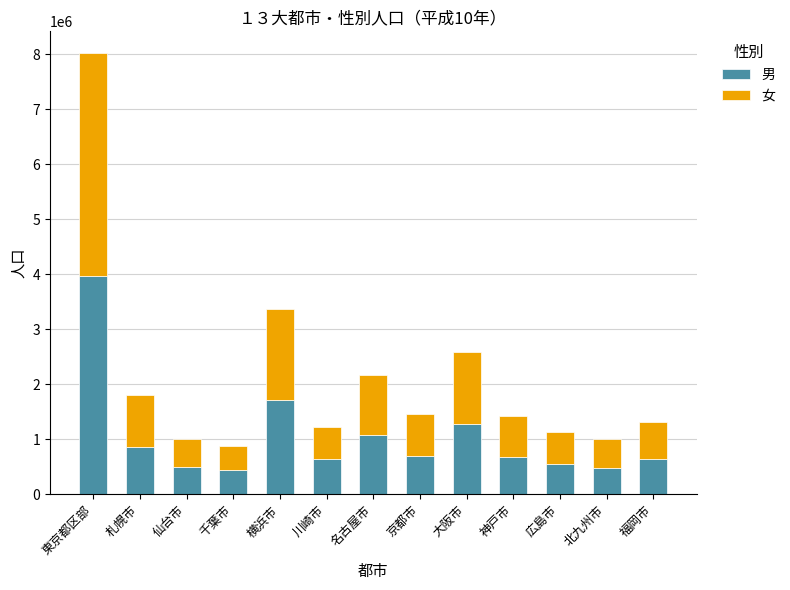

Count the number of categories in the chart.

13